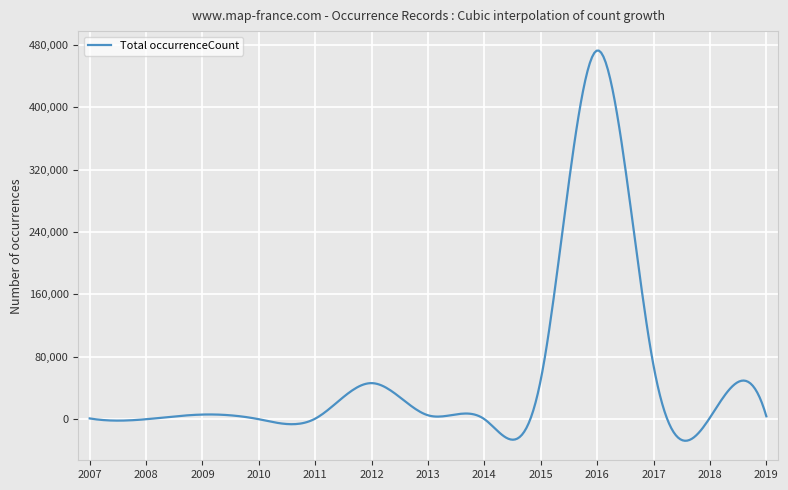

What is the smallest value displayed?

-27605.8